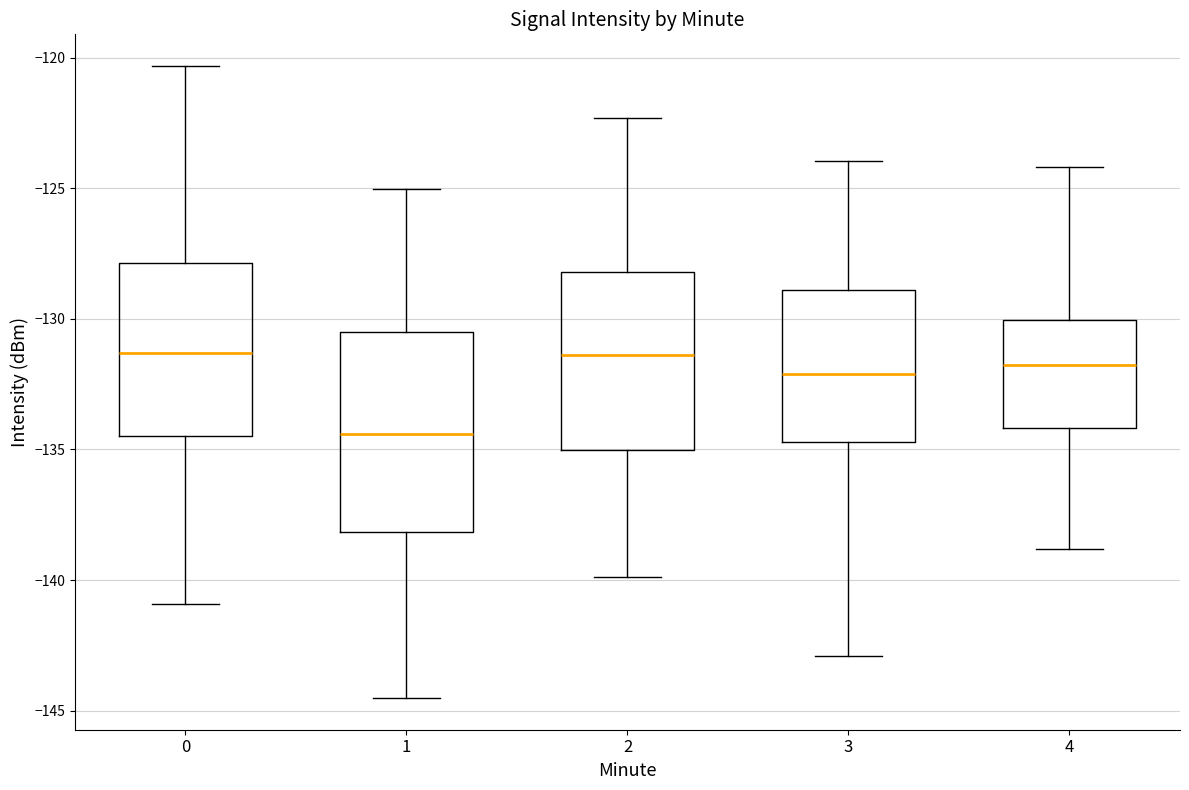

Where is the lower edge of the box at x = 2 on the y-axis? The values are not printed on the chart, so give them approximately, as read against the axis.

-135.0